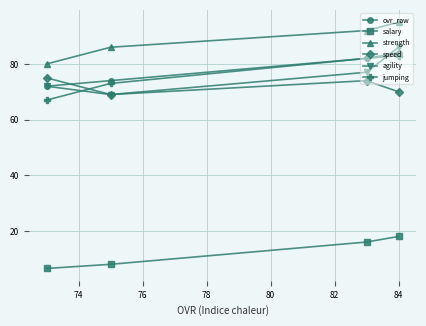

Which series has the largest total across all categories?

strength